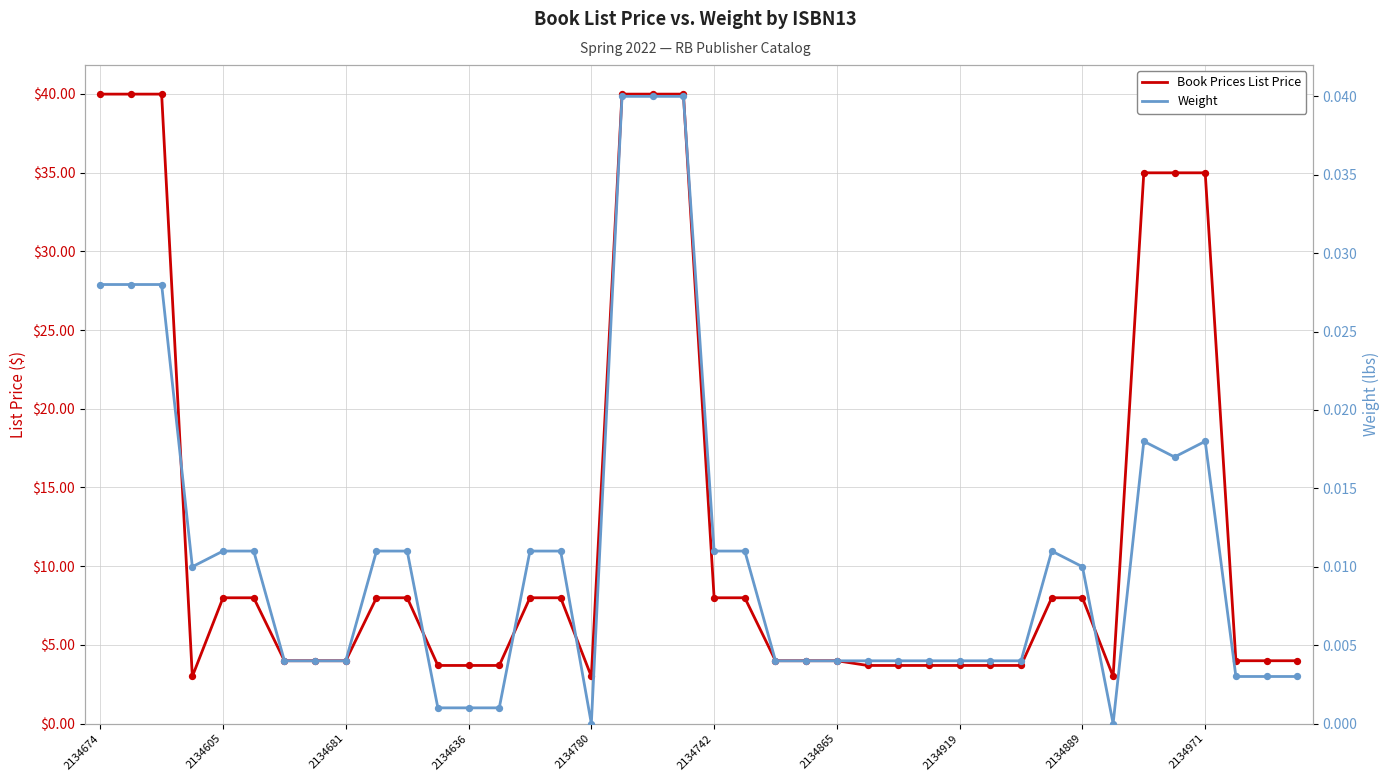

Which series has the largest total across all categories?

Book Prices List Price